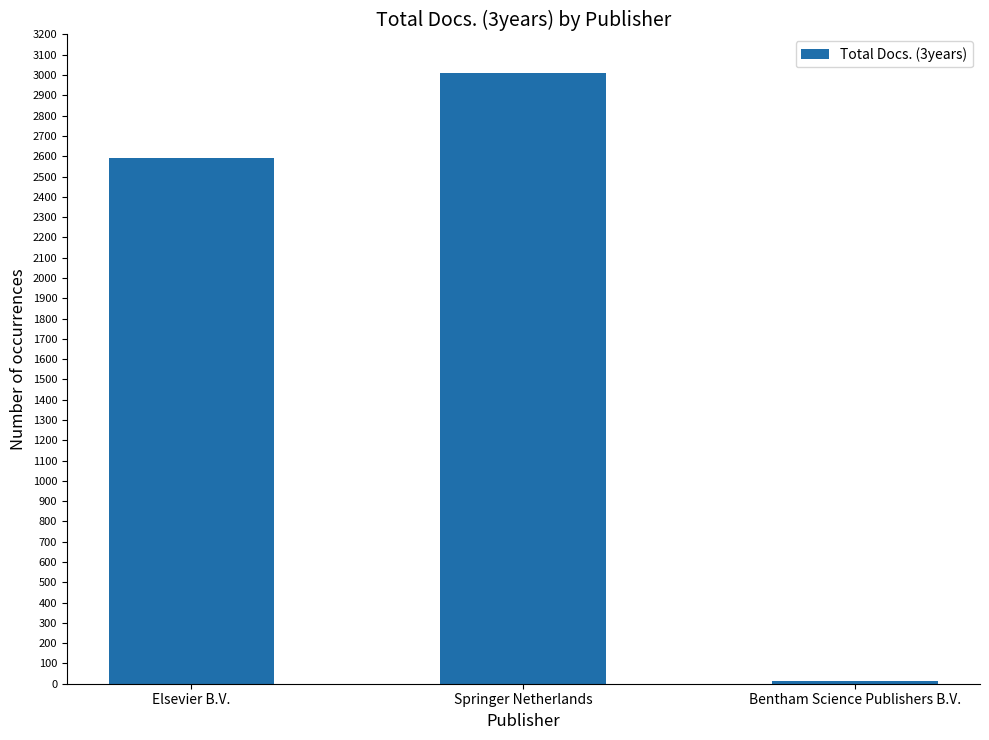

The chart shows a value of 3009 at Springer Netherlands. True or false?

True